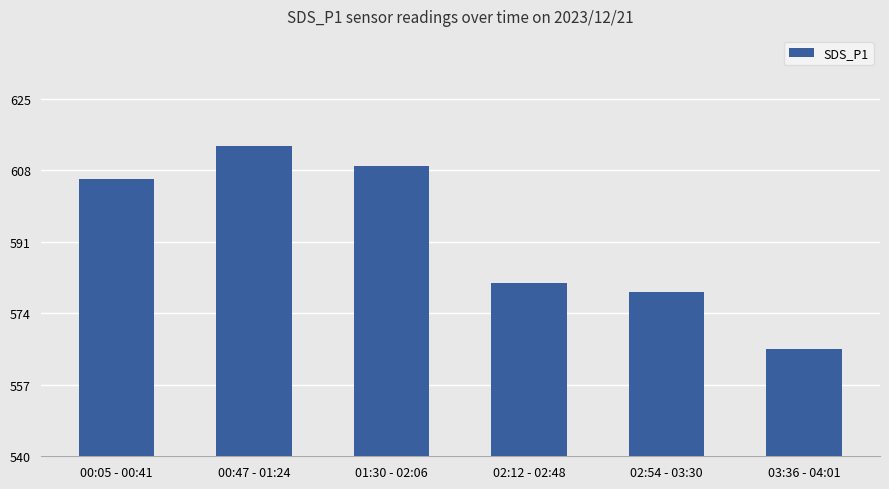

What is the value of the 4th bar from the left?

581.2